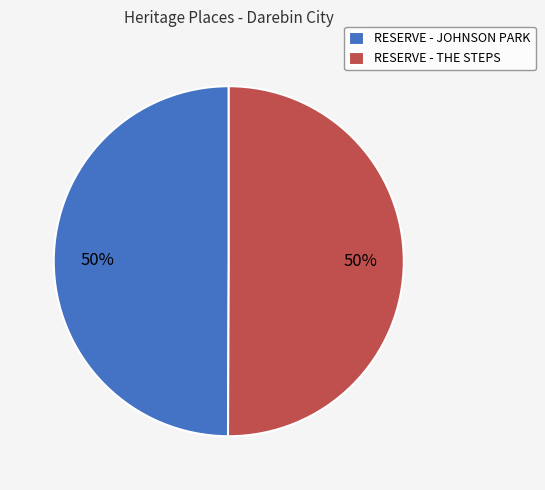

Is it true that RESERVE - THE STEPS is 38% of the pie?

False